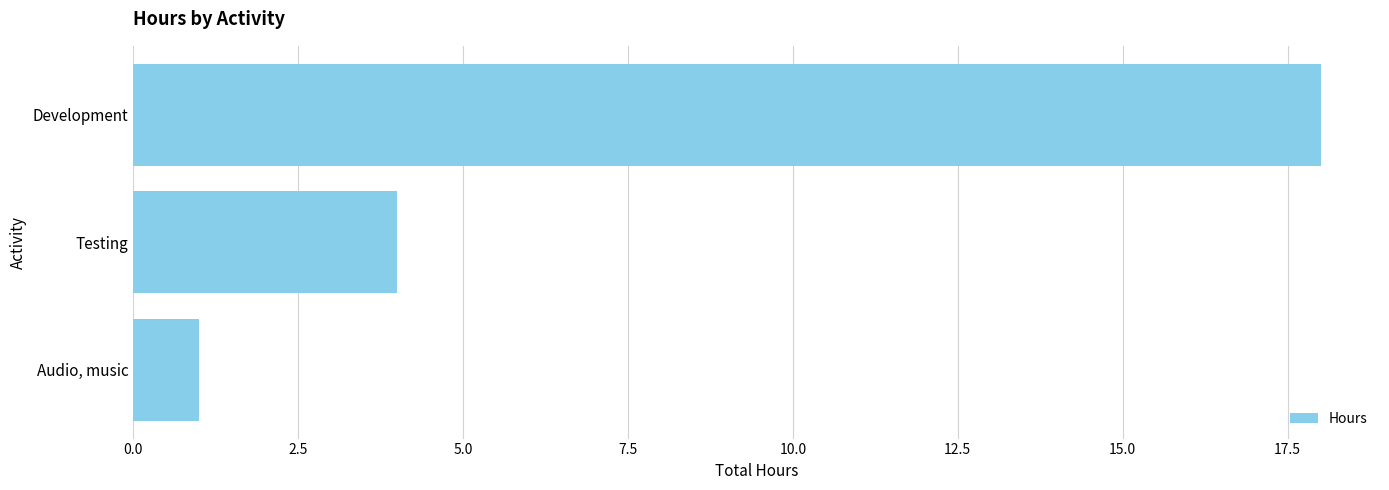

How many data points does each series have?

3